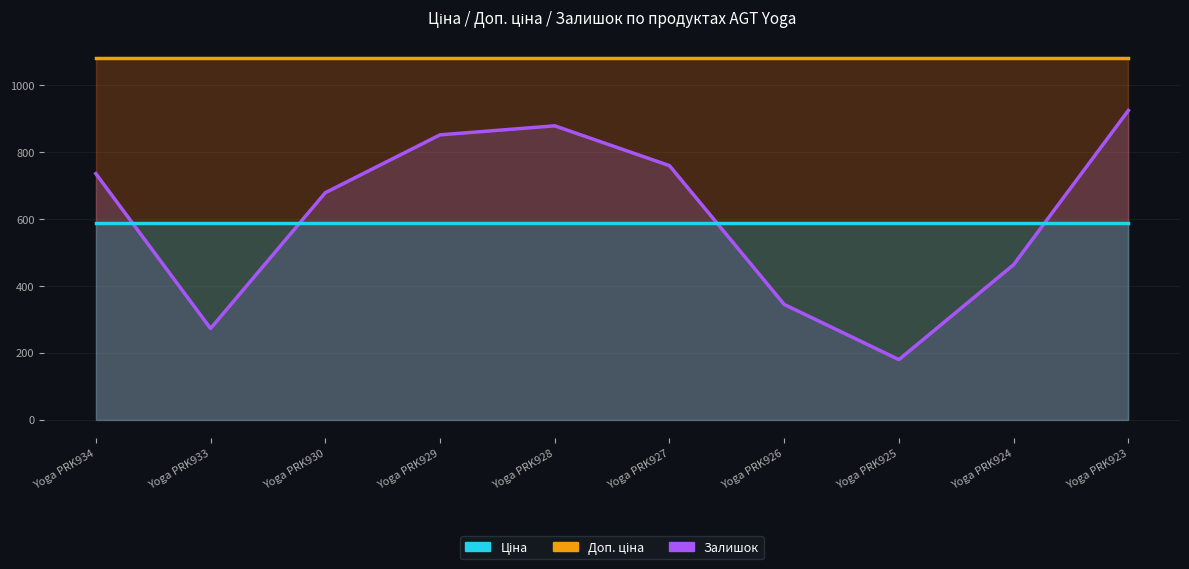

The value of Ціна at Yoga PRK927 is 589.9. True or false?

True